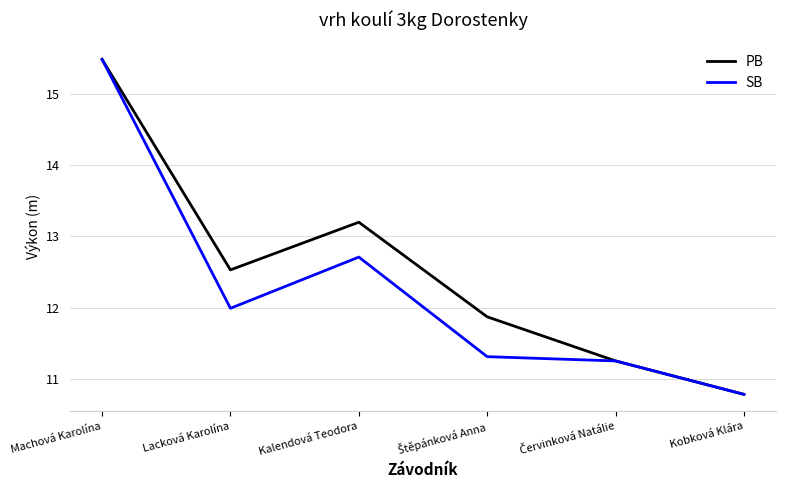

Rank the series at Lacková Karolína from lowest to highest value.

SB, PB